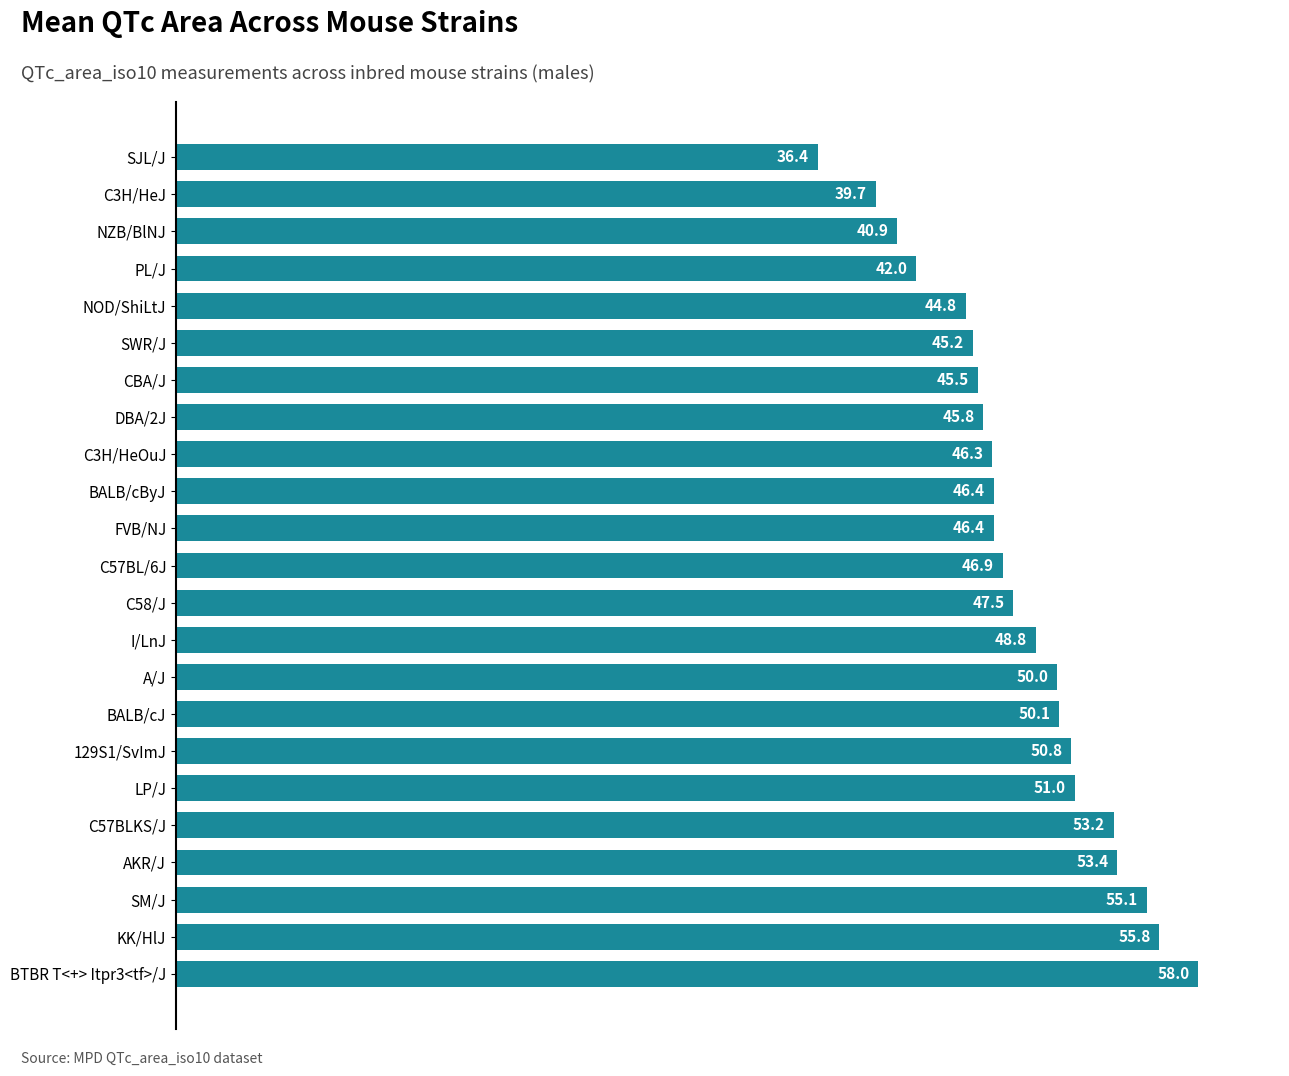

Approximately how many times larger is the value at LP/J compared to NZB/BlNJ?

1.2